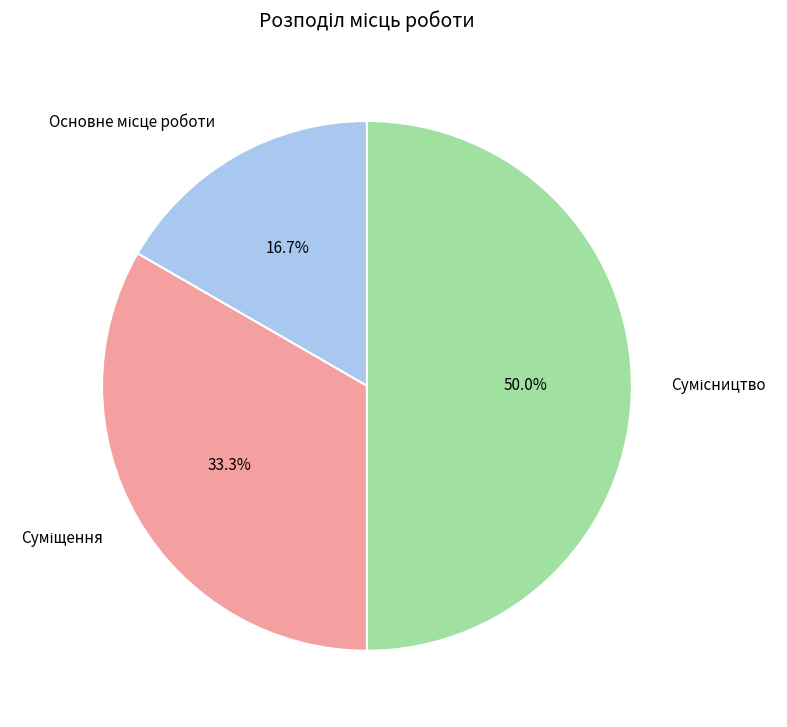

How many slices are in this pie chart?

3